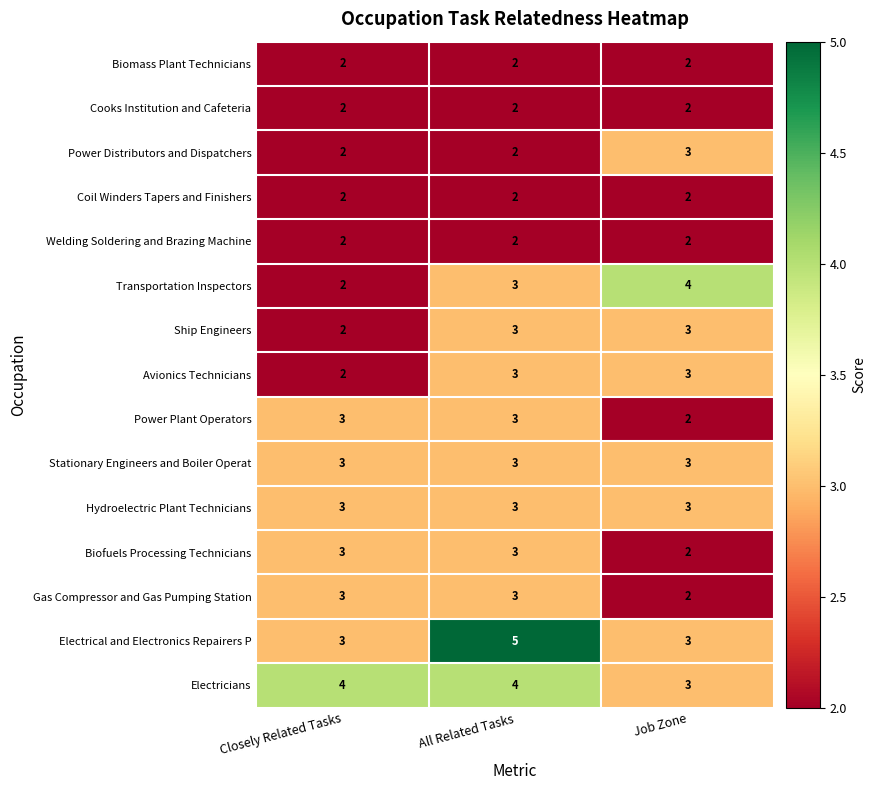

Between All Related Tasks and Job Zone, which series saw the biggest shift?

Electrical and Electronics Repairers P